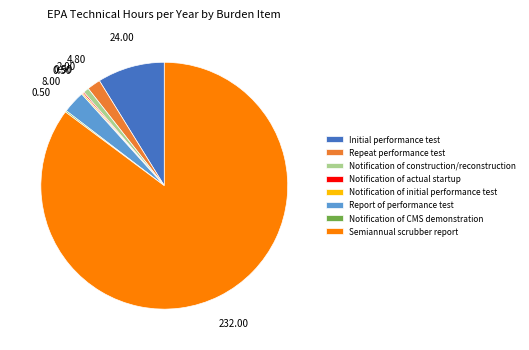

Which slice is the largest?

Semiannual scrubber report